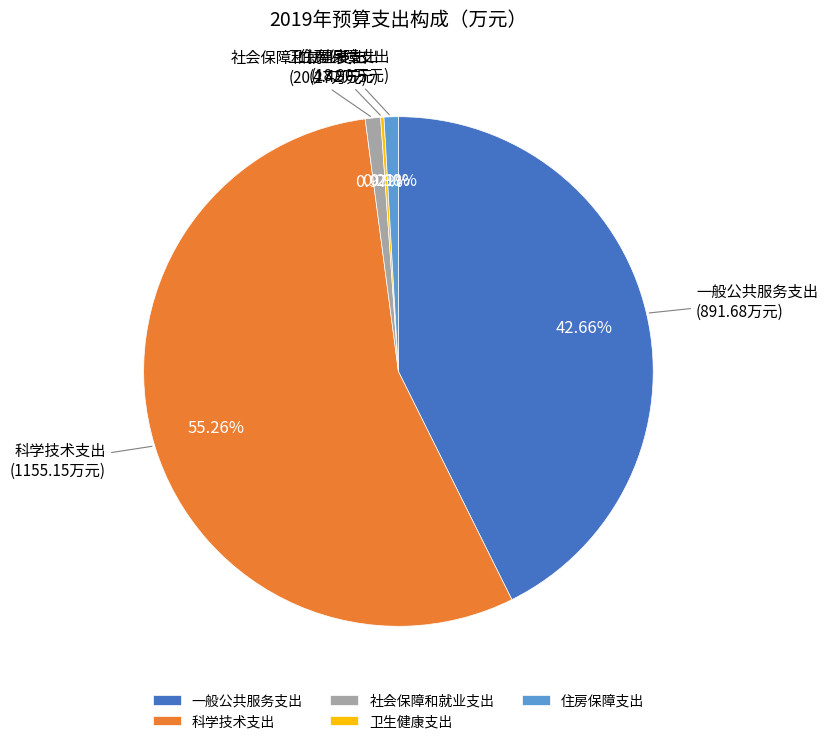

True or false: 社会保障和就业支出 accounts for 11% of the total.

False